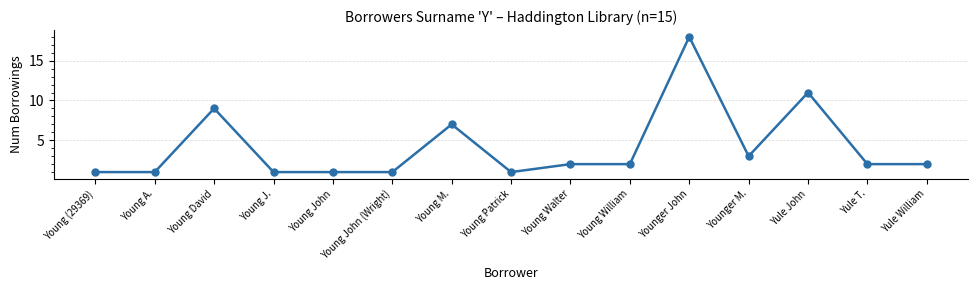

Reading left to right, extract all data points from this chart.

1	1	9	1	1	1	7	1	2	2	18	3	11	2	2